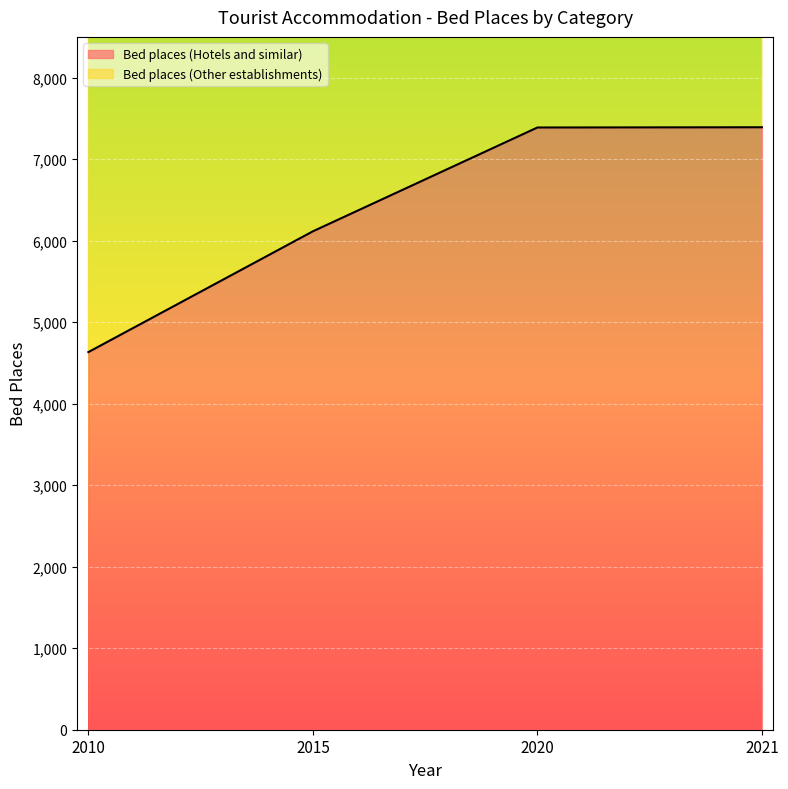

Reading left to right, list all the values displayed in this chart.

4634	6116	7390	7393